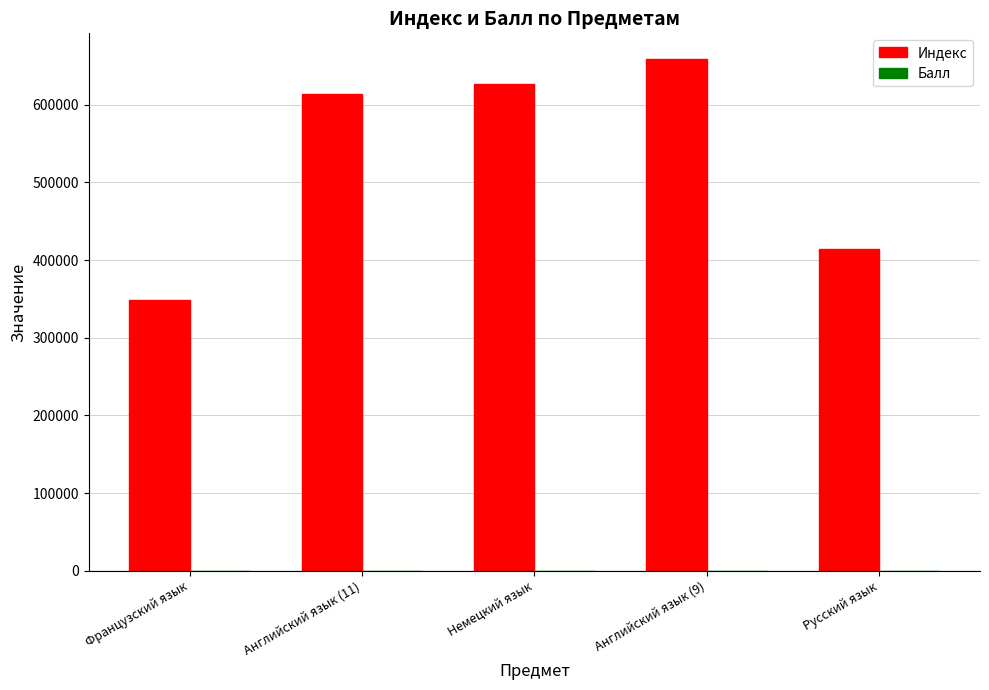

At which label does Индекс reach its peak?

Английский язык (9)